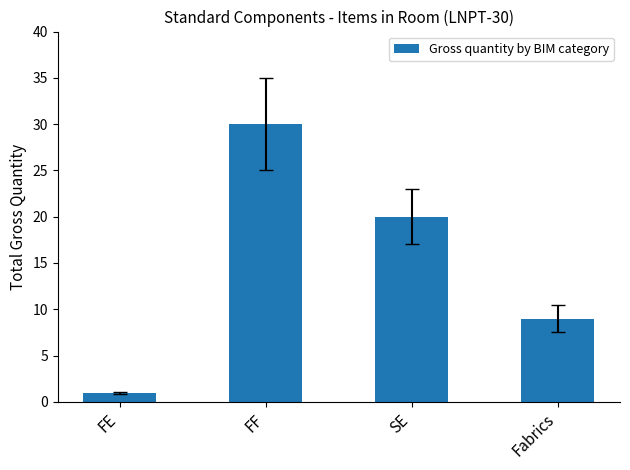

What is the sum of the values at FF and Fabrics?

39